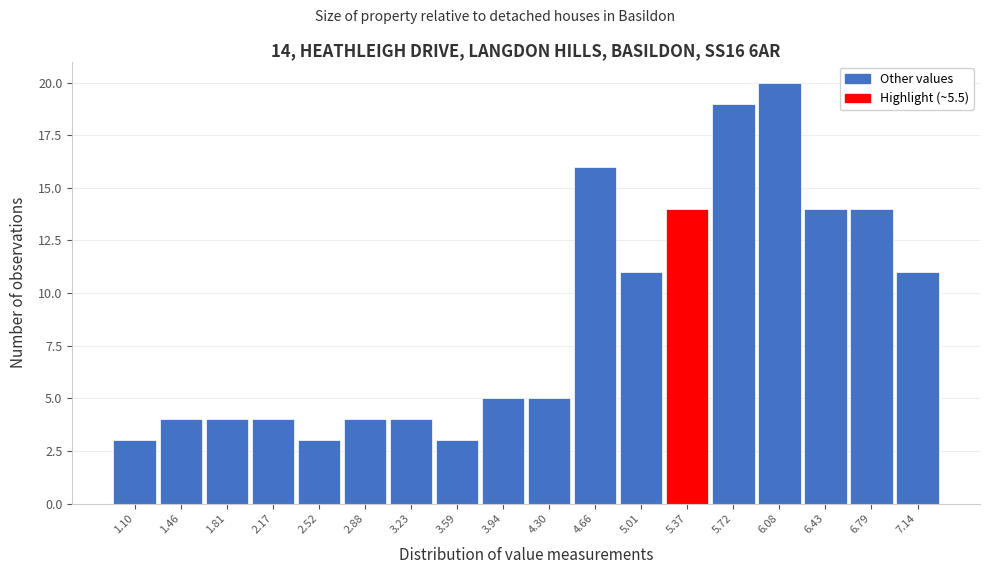

Reading left to right, extract all data points from this chart.

1.10=3	1.46=4	1.81=4	2.17=4	2.52=3	2.88=4	3.23=4	3.59=3	3.94=5	4.30=5	4.66=16	5.01=11	5.37=14	5.72=19	6.08=20	6.43=14	6.79=14	7.14=11